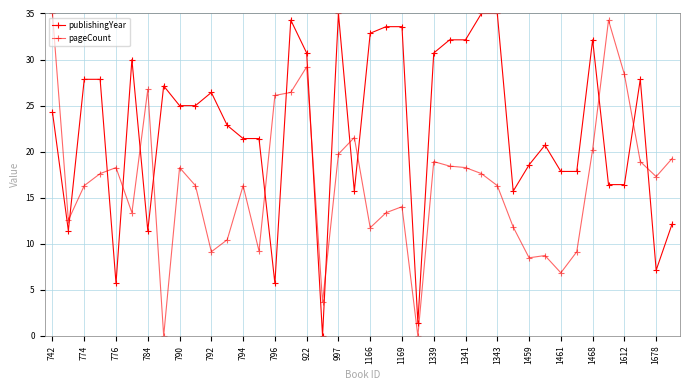

How many data points in pageCount are above 17?

20